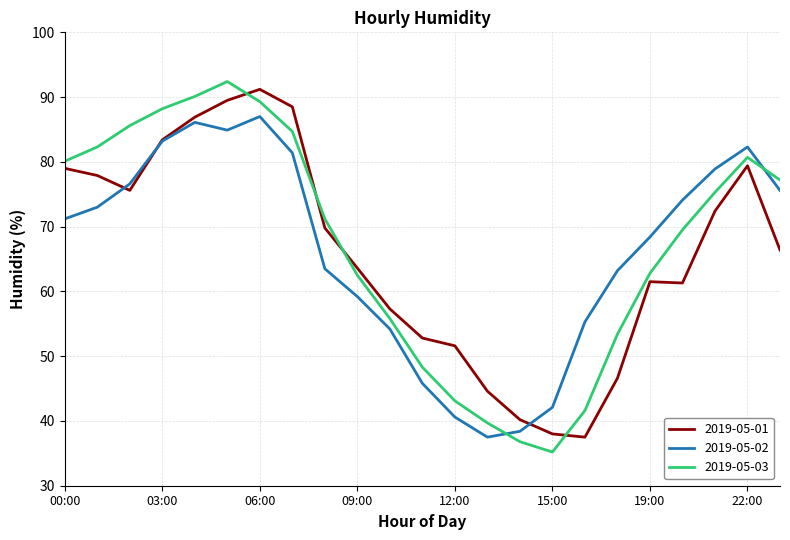

After their last crossing, which series has the higher values: 2019-05-02 or 2019-05-03?

2019-05-03